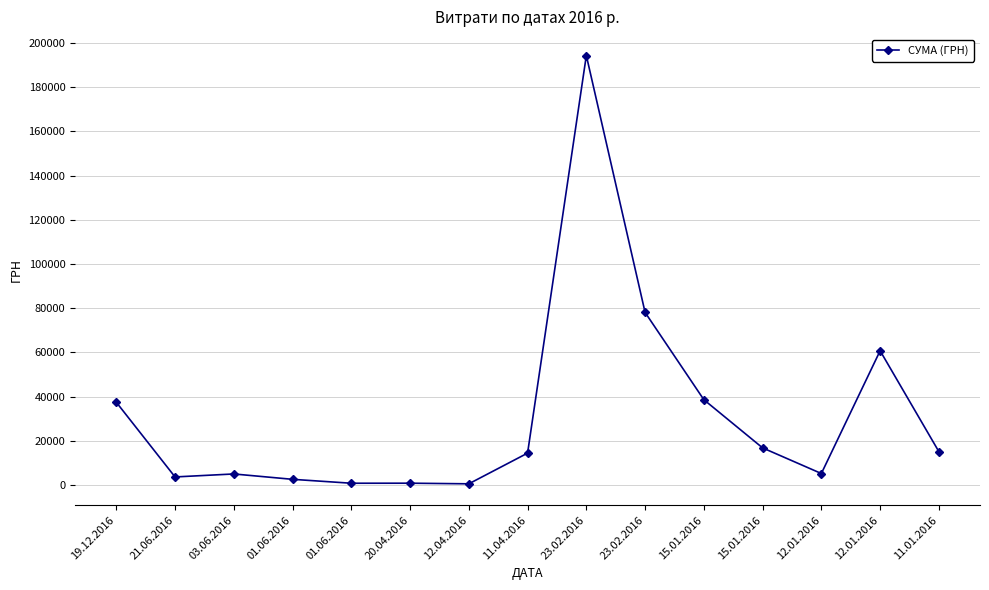

At which label is the value closest to 97422?

23.02.2016